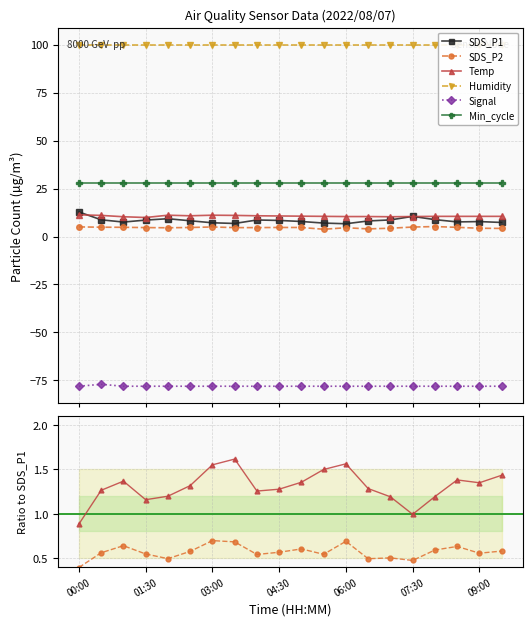

True or false: Signal has a value of -13.8 at 01:30.

False